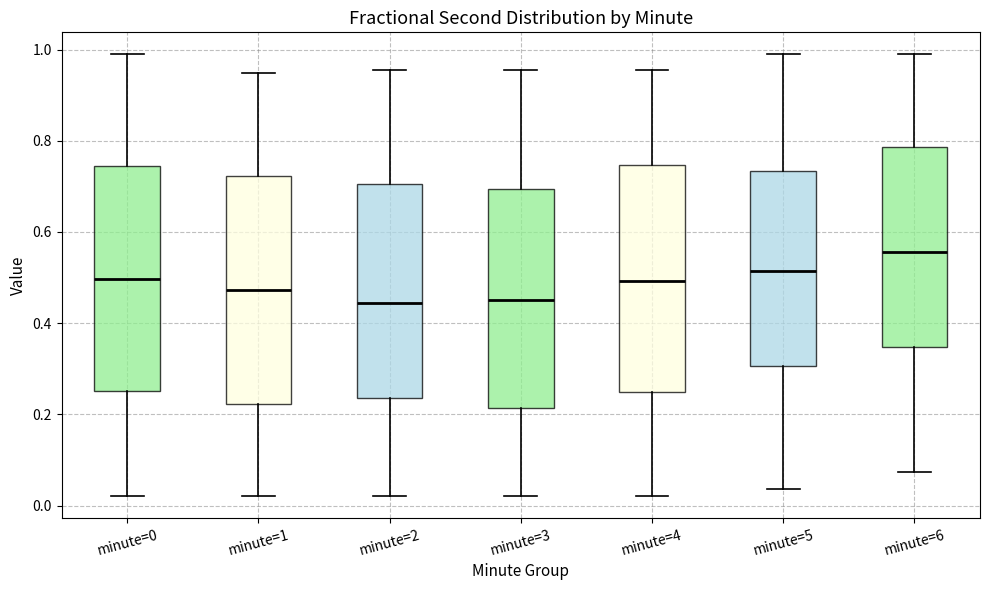

Reading left to right, read every box against the y-axis: the position of its median line, the range the box covers, and the ends of its whiskers. The values are not printed on the chart, so give them approximately, as read against the axis.

minute=0: median 0.50, box 0.26 to 0.74, whiskers 0.02 to 0.98
minute=1: median 0.48, box 0.22 to 0.72, whiskers 0.02 to 0.94
minute=2: median 0.44, box 0.24 to 0.70, whiskers 0.02 to 0.96
minute=3: median 0.44, box 0.22 to 0.70, whiskers 0.02 to 0.96
minute=4: median 0.50, box 0.24 to 0.74, whiskers 0.02 to 0.96
minute=5: median 0.52, box 0.30 to 0.74, whiskers 0.04 to 0.98
minute=6: median 0.56, box 0.34 to 0.78, whiskers 0.08 to 0.98